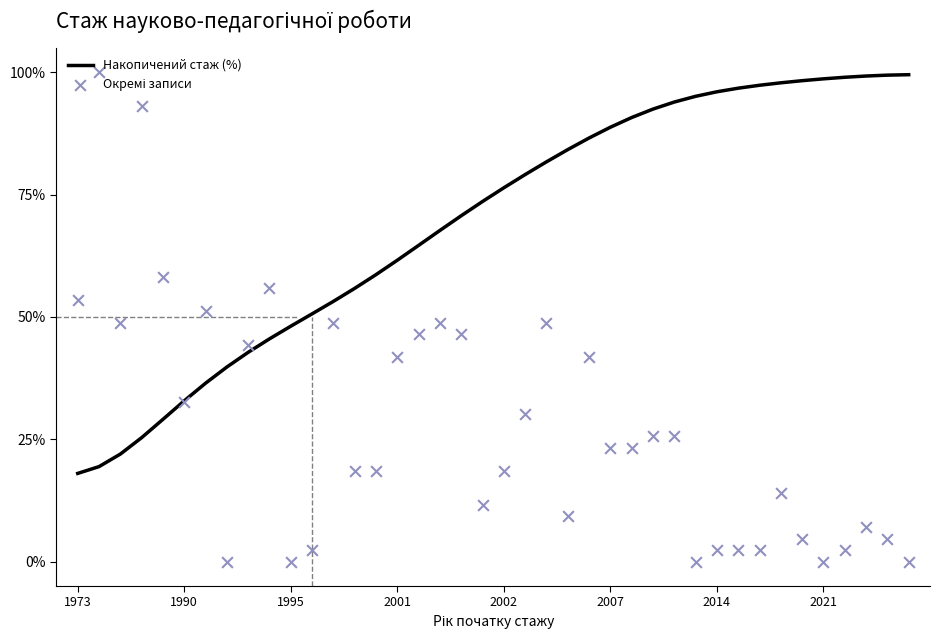

Which series has the largest Y range (max minus min)?

Окремі записи